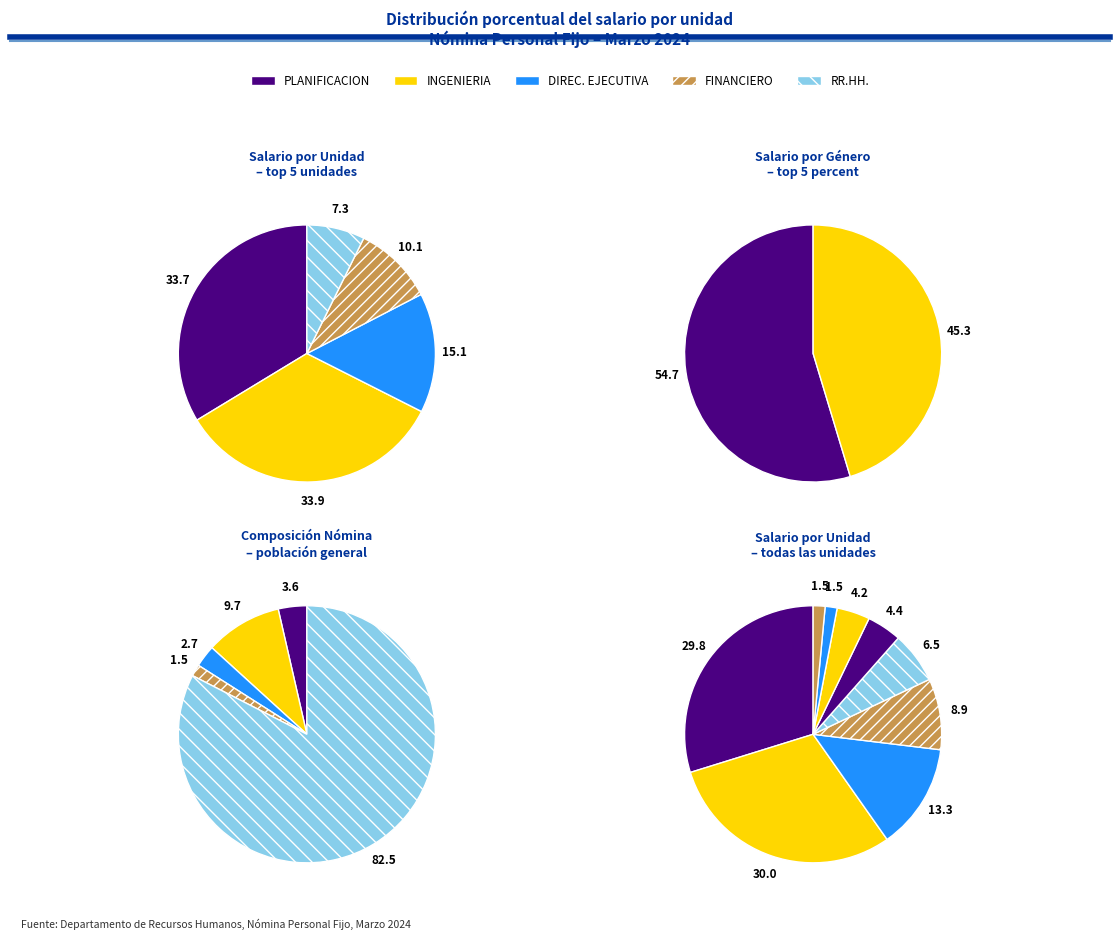

What percentage is the 4 slice, to the nearest percent?

1%